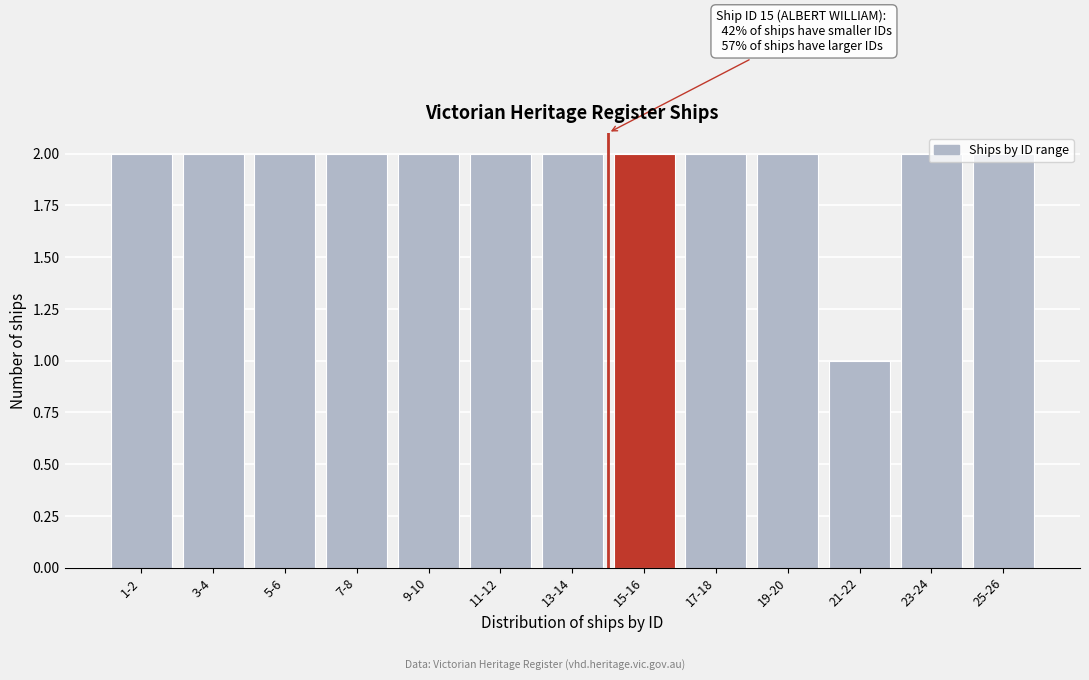

Approximately how many times larger is the value at 9-10 compared to 7-8?

1.0